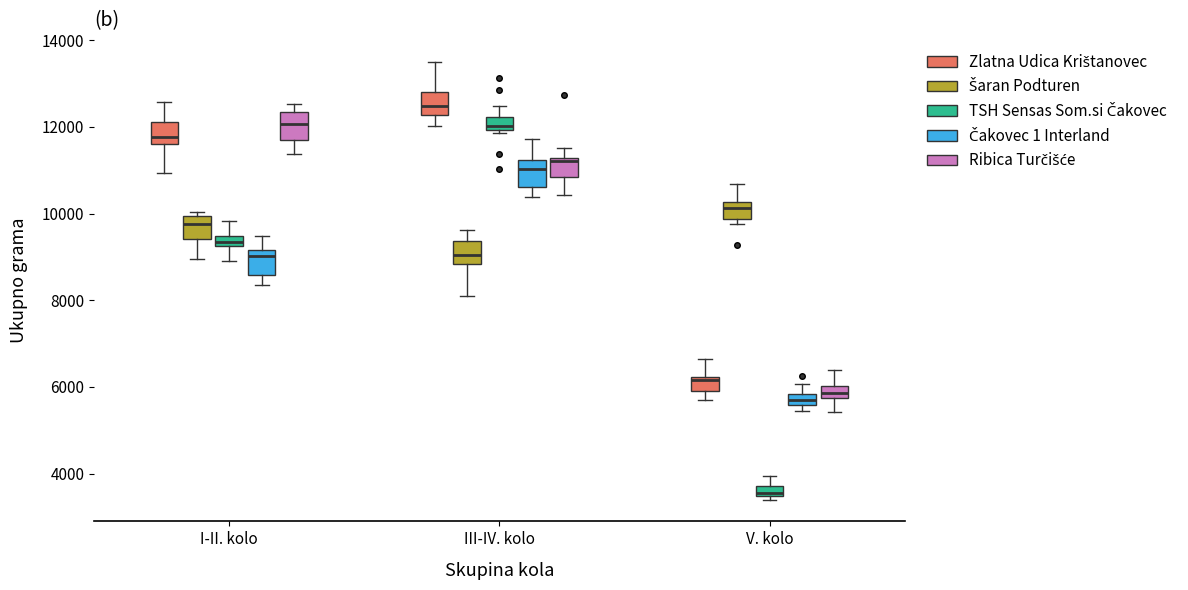

Which box's median line is the highest?

III-IV. kolo (Zlatna Udica Krištanovec)